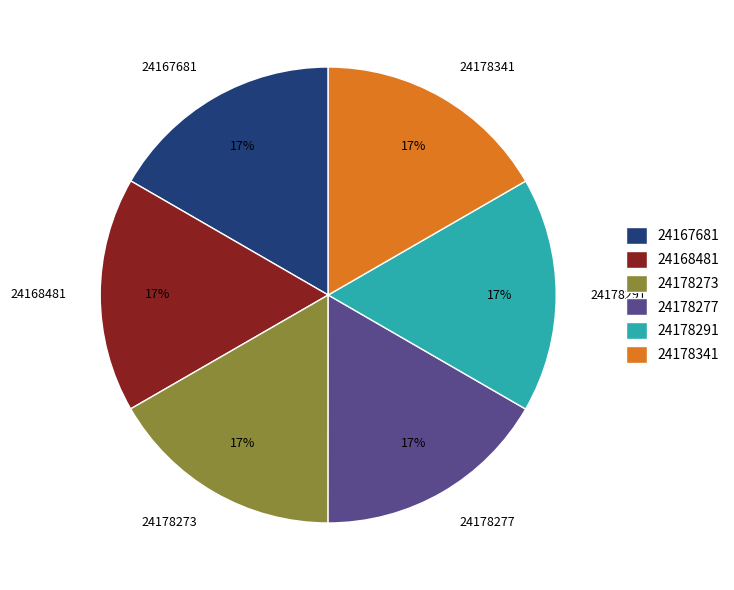

To the nearest percent, what is the average slice percentage?

17%